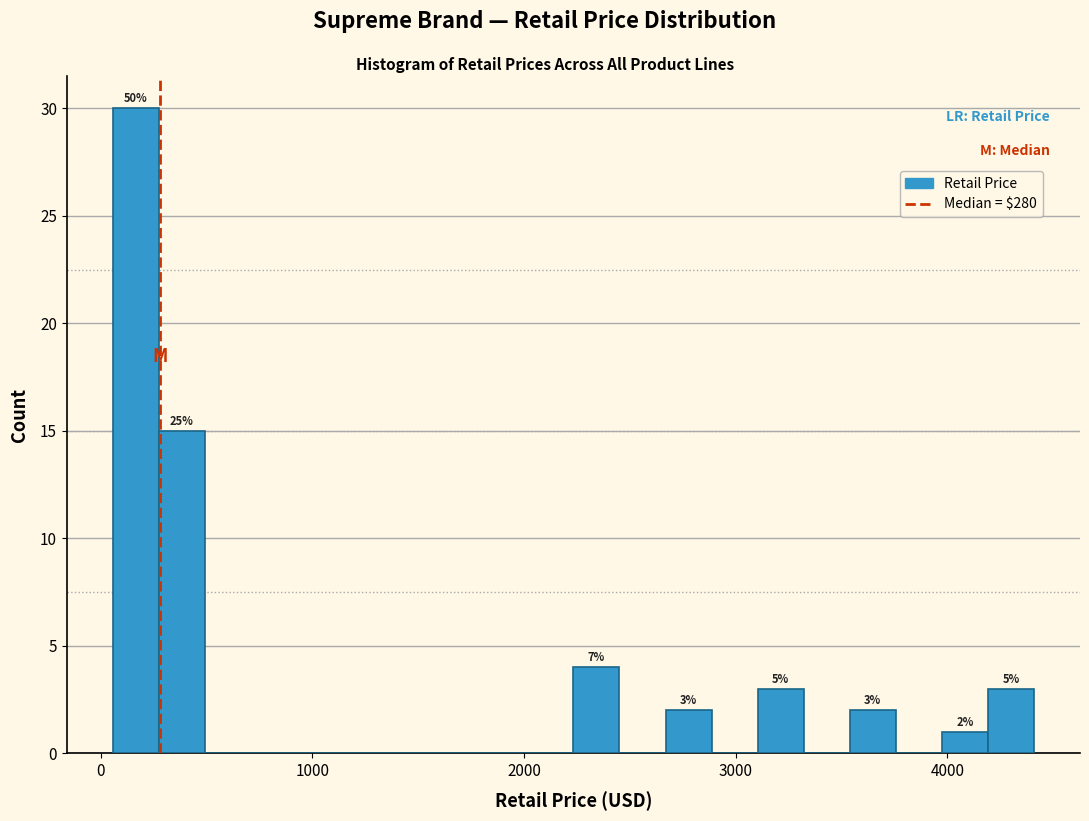

Read against the x-axis, roughly where is the centre of the tallest bar?

200